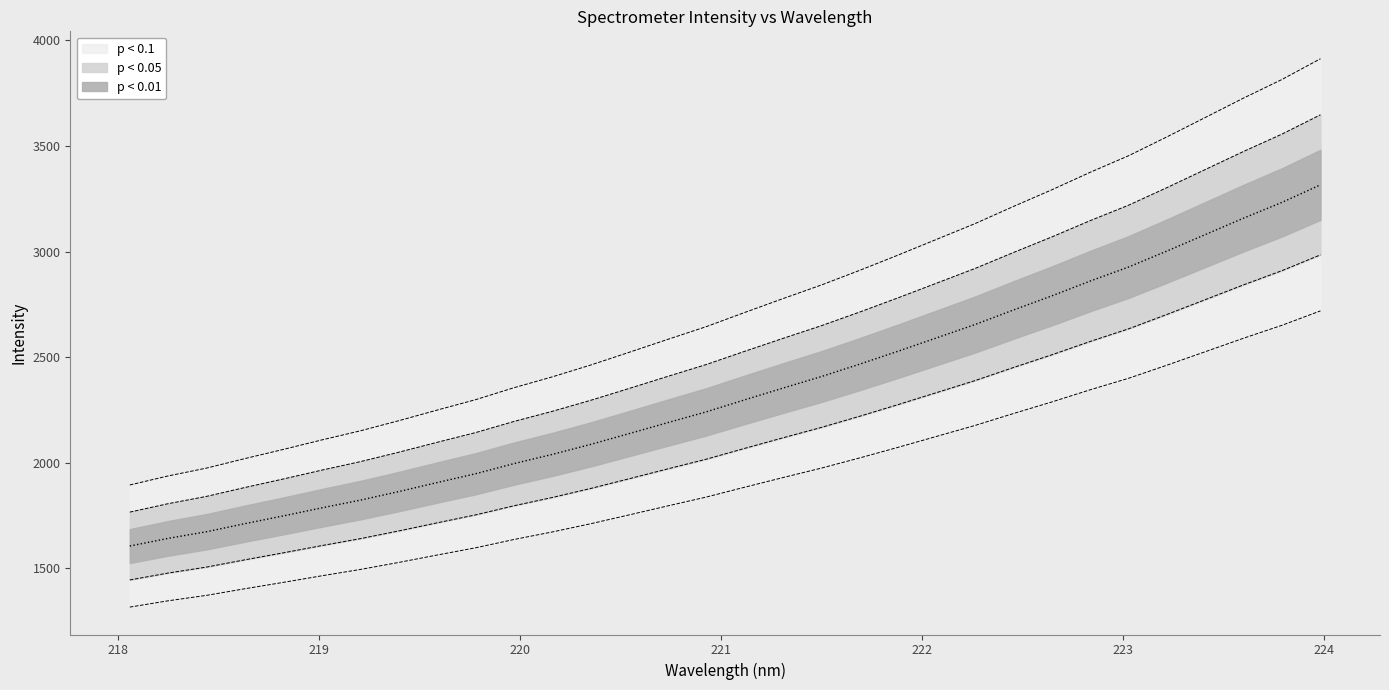

List the labels in order of value, largest first.

223.9802, 223.7895, 223.5987, 223.408, 223.2172, 223.0264, 222.8355, 222.6447, 222.4538, 222.263, 222.0721, 221.8812, 221.6902, 221.4993, 221.3083, 221.1174, 220.9264, 220.7354, 220.5444, 220.3533, 220.1623, 219.9712, 219.7801, 219.589, 219.3979, 219.2067, 219.0156, 218.8244, 218.6332, 218.442, 218.2508, 218.0596